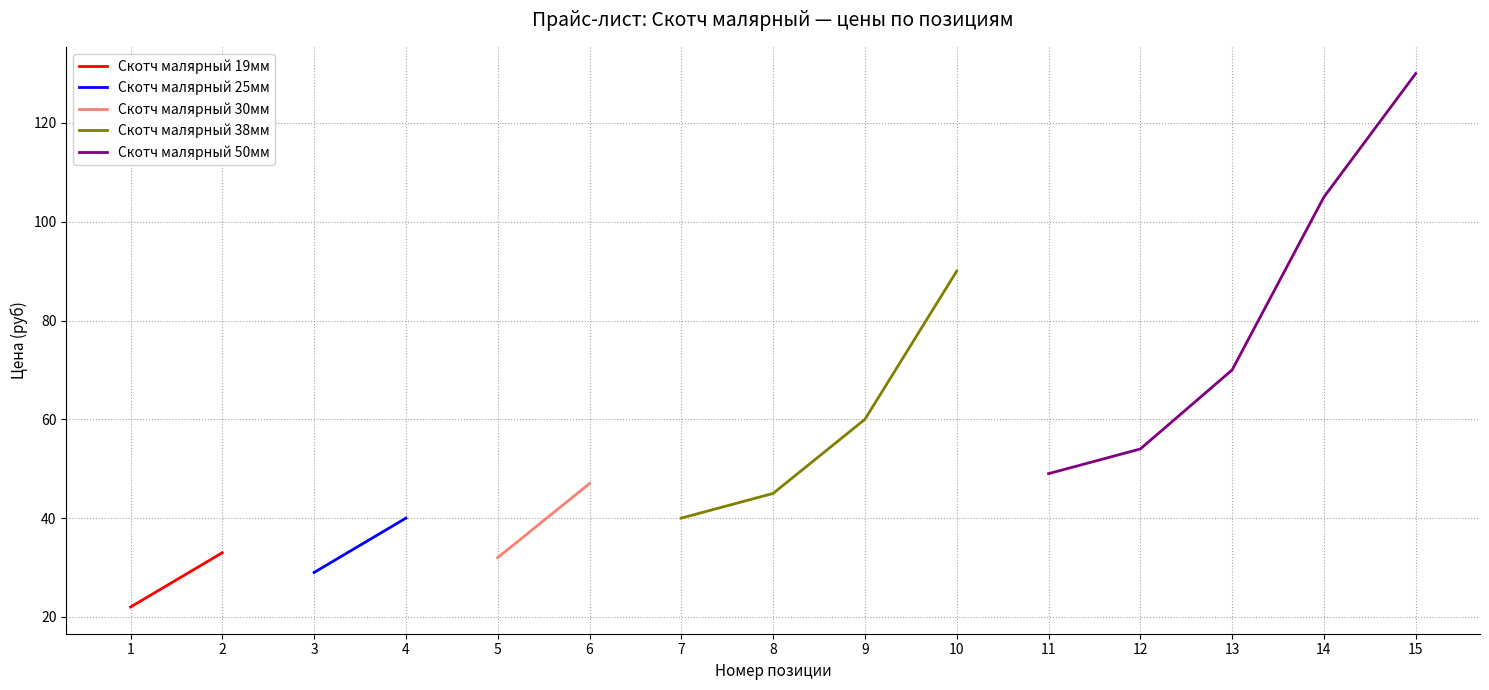

Reading left to right, extract all data points from this chart.

Скотч малярный 19мм: 22	33	0	0	0	0	0	0	0	0	0	0	0	0	0
Скотч малярный 25мм: 0	0	29	40	0	0	0	0	0	0	0	0	0	0	0
Скотч малярный 30мм: 0	0	0	0	32	47	0	0	0	0	0	0	0	0	0
Скотч малярный 38мм: 0	0	0	0	0	0	40	45	60	90	0	0	0	0	0
Скотч малярный 50мм: 0	0	0	0	0	0	0	0	0	0	49	54	70	105	130